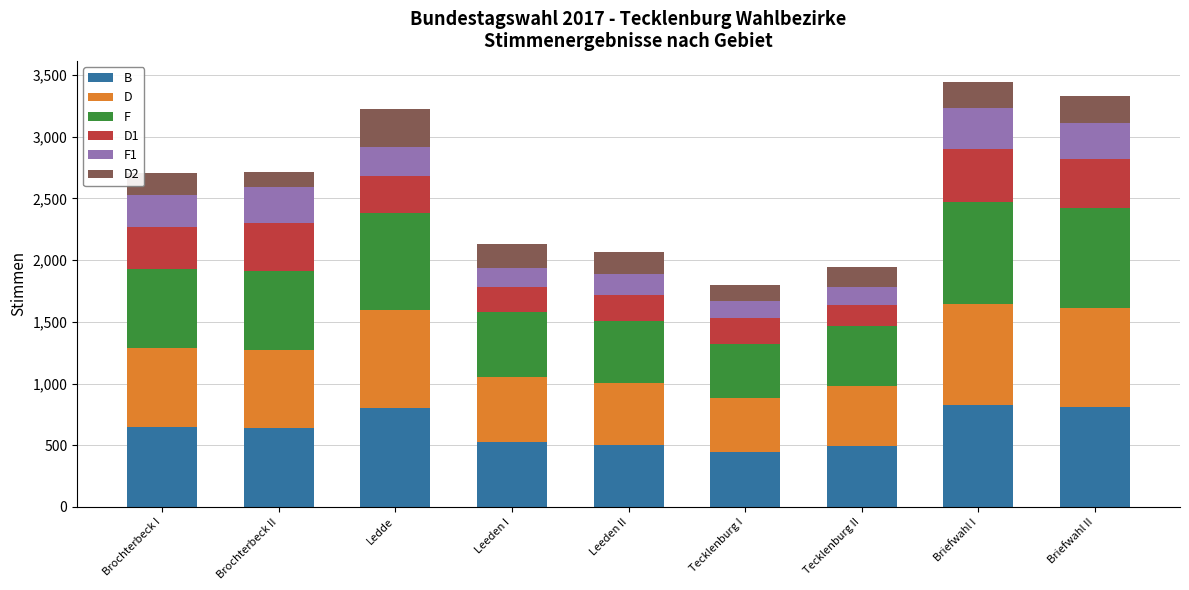

What are all the series names shown in the legend?

B, D, F, D1, F1, D2